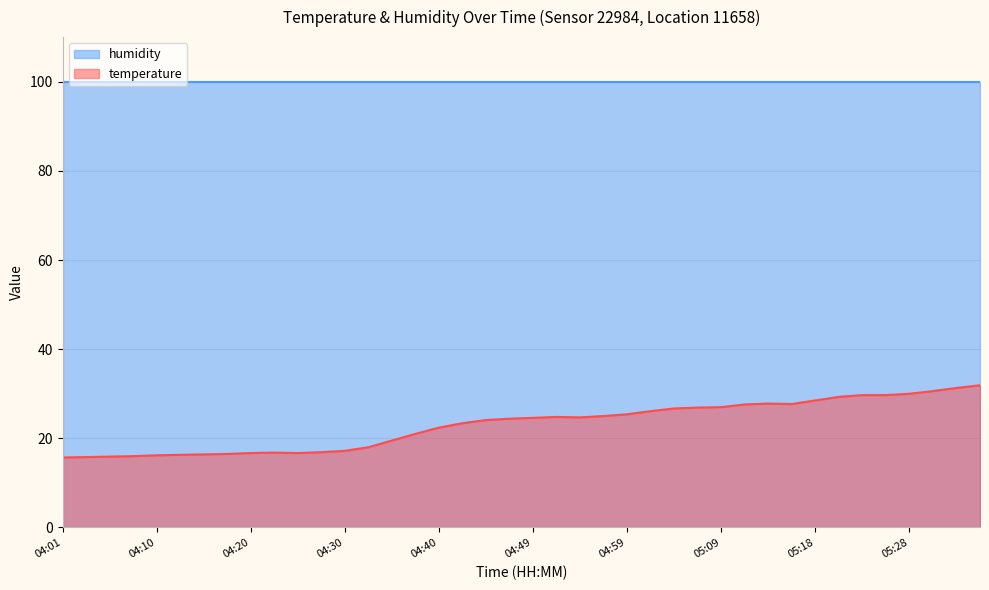

The value at 05:31 is 30.6. True or false?

True